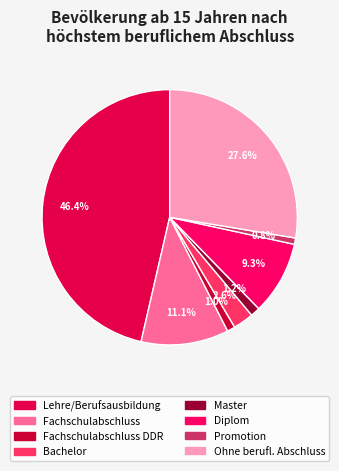

To the nearest percent, what is the difference between the largest and smallest slice percentages?

46%